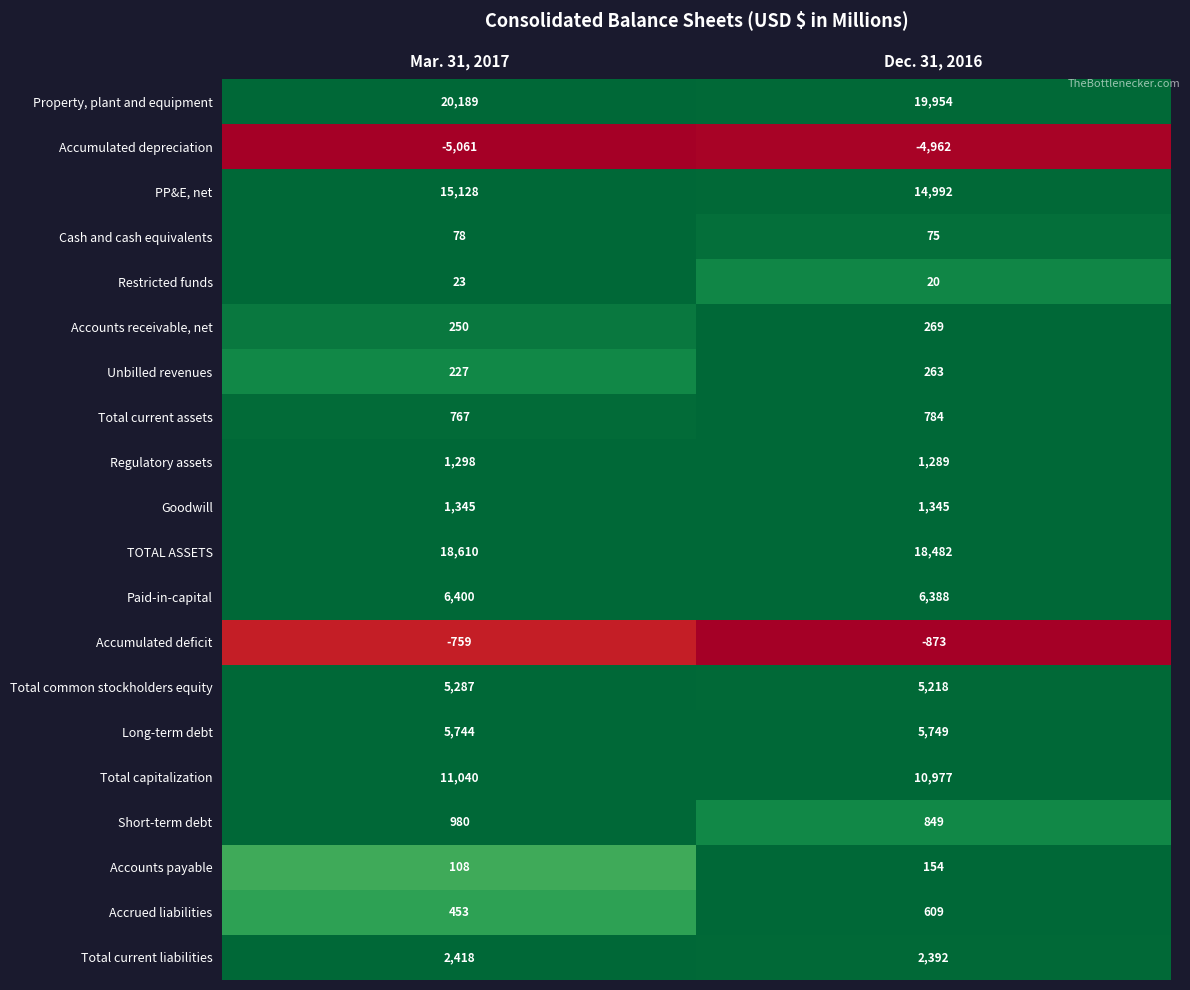

What is the difference between the maximum and minimum values in the PP&E, net series?

136